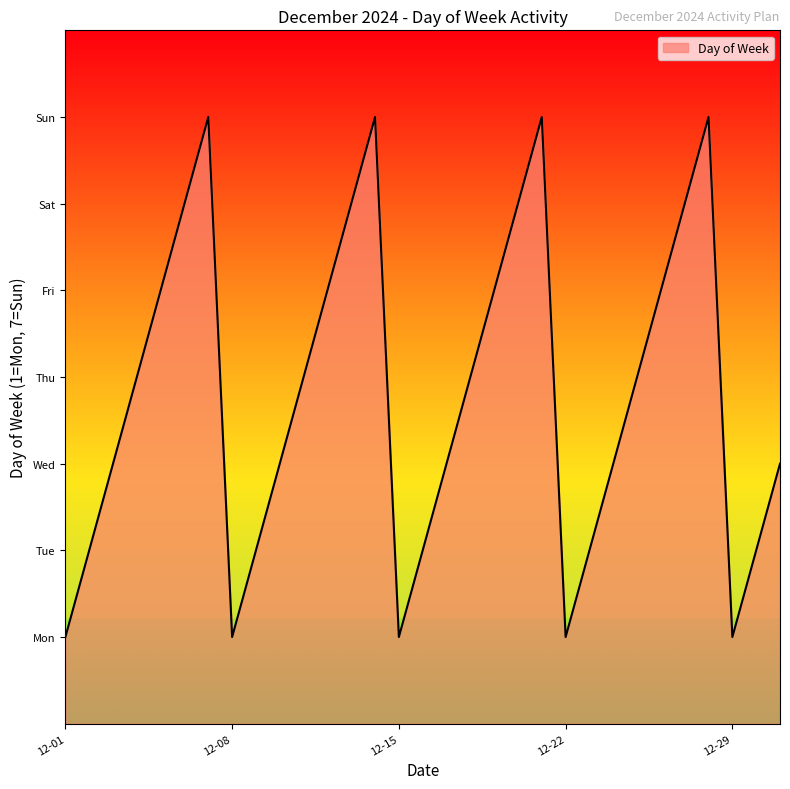

Is this an area chart (filled region under the line)?

Yes